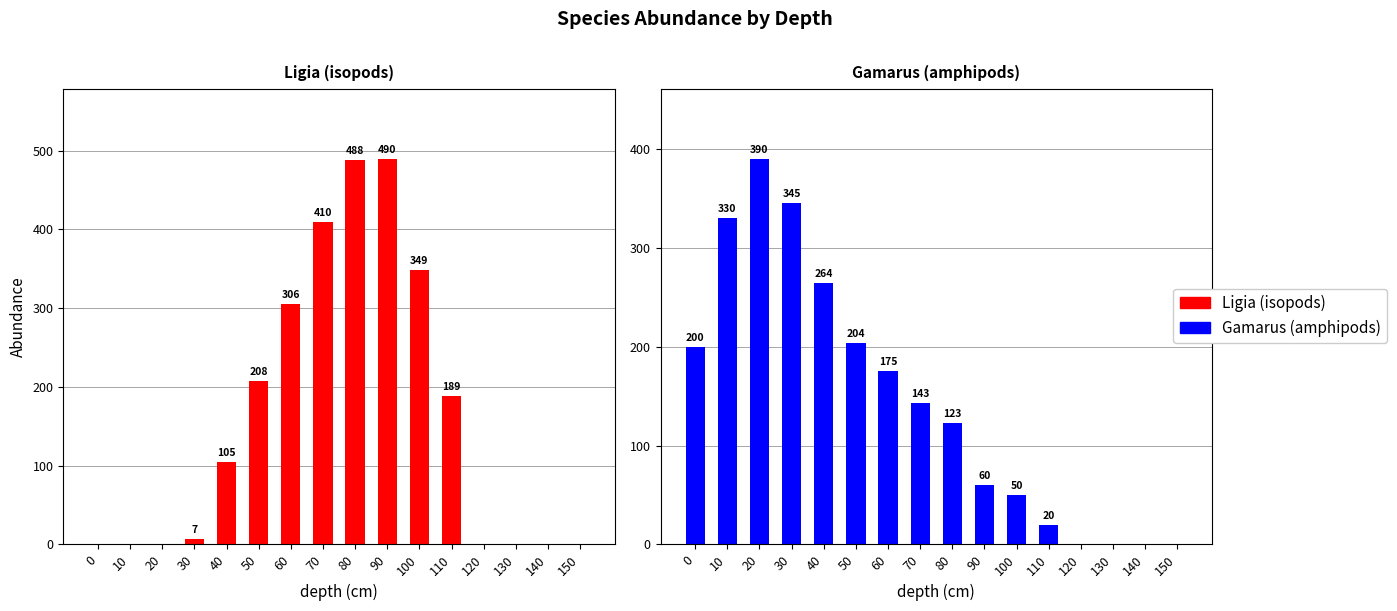

Rank the categories by Ligia (isopods) value from highest to lowest.

90, 80, 70, 100, 60, 50, 110, 40, 30, 0, 10, 20, 120, 130, 140, 150